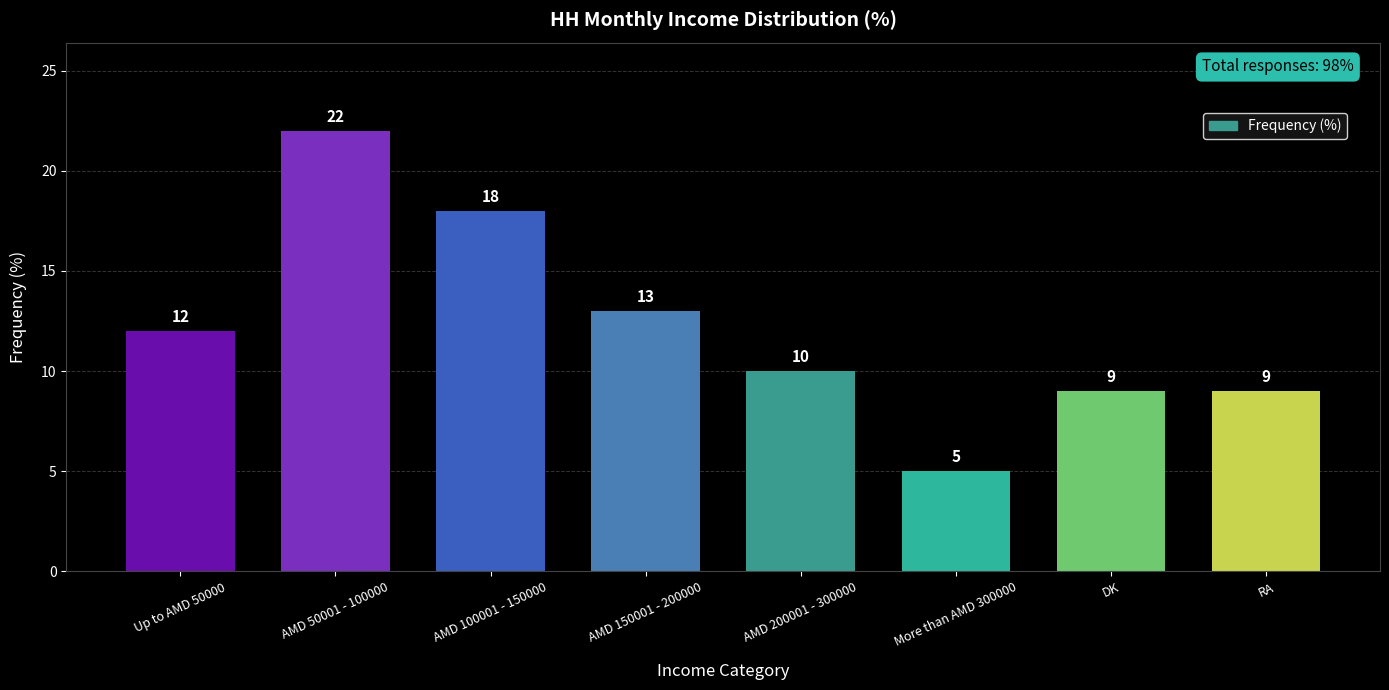

Which has a higher value, AMD 150001 - 200000 or DK?

AMD 150001 - 200000